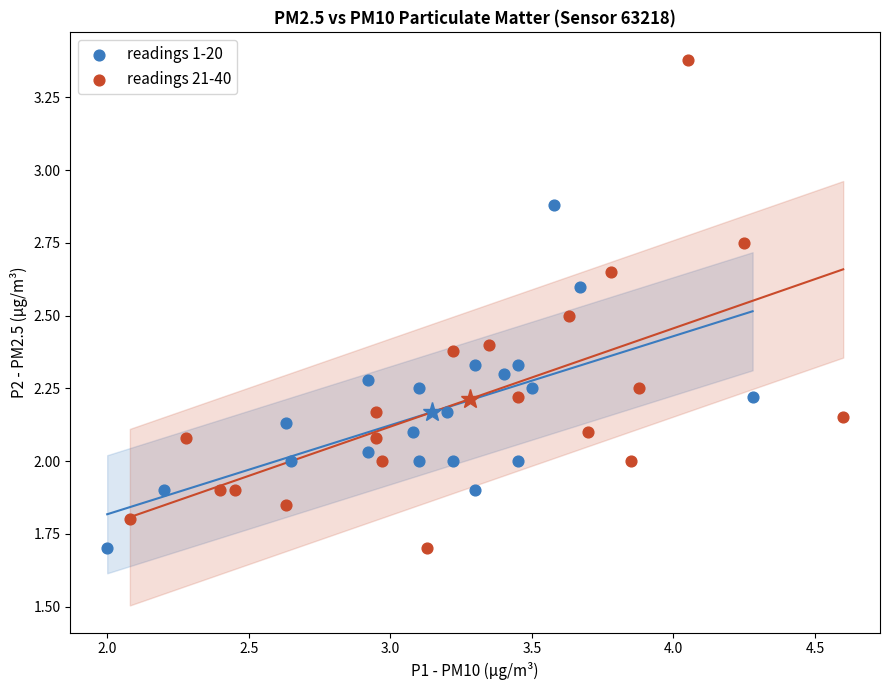

Which series reaches the maximum Y coordinate?

readings 21-40